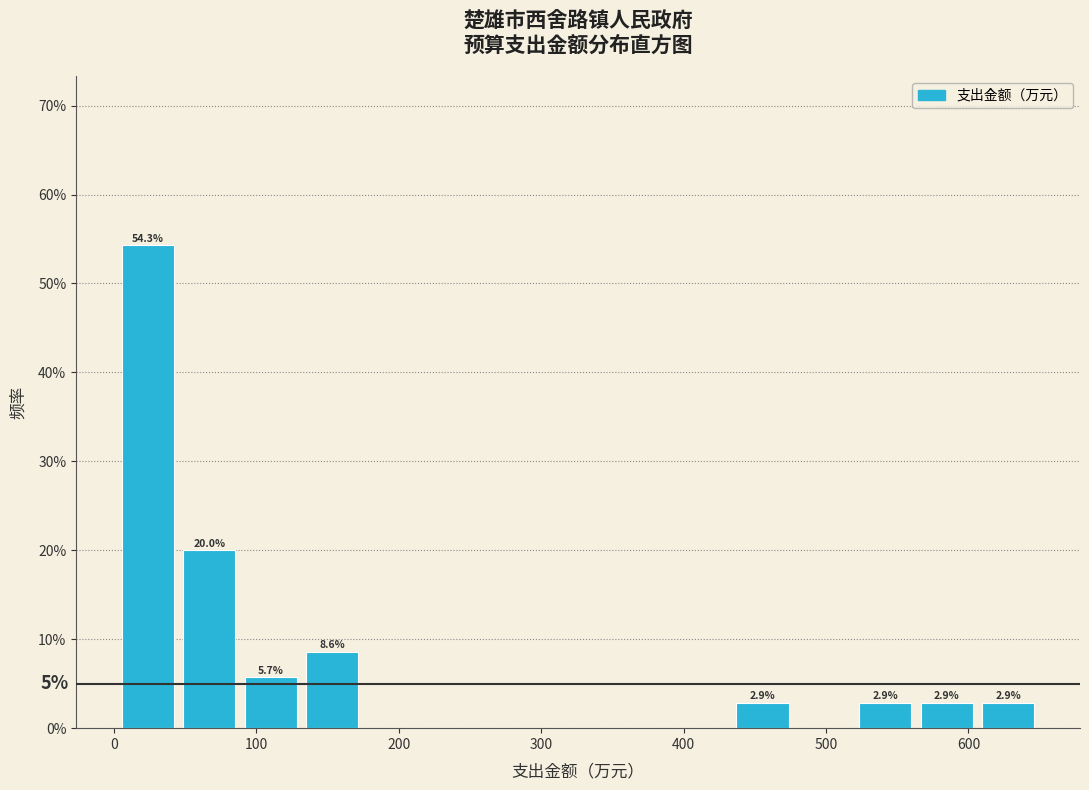

Which range on the x-axis has the tallest bar?

10 to 50